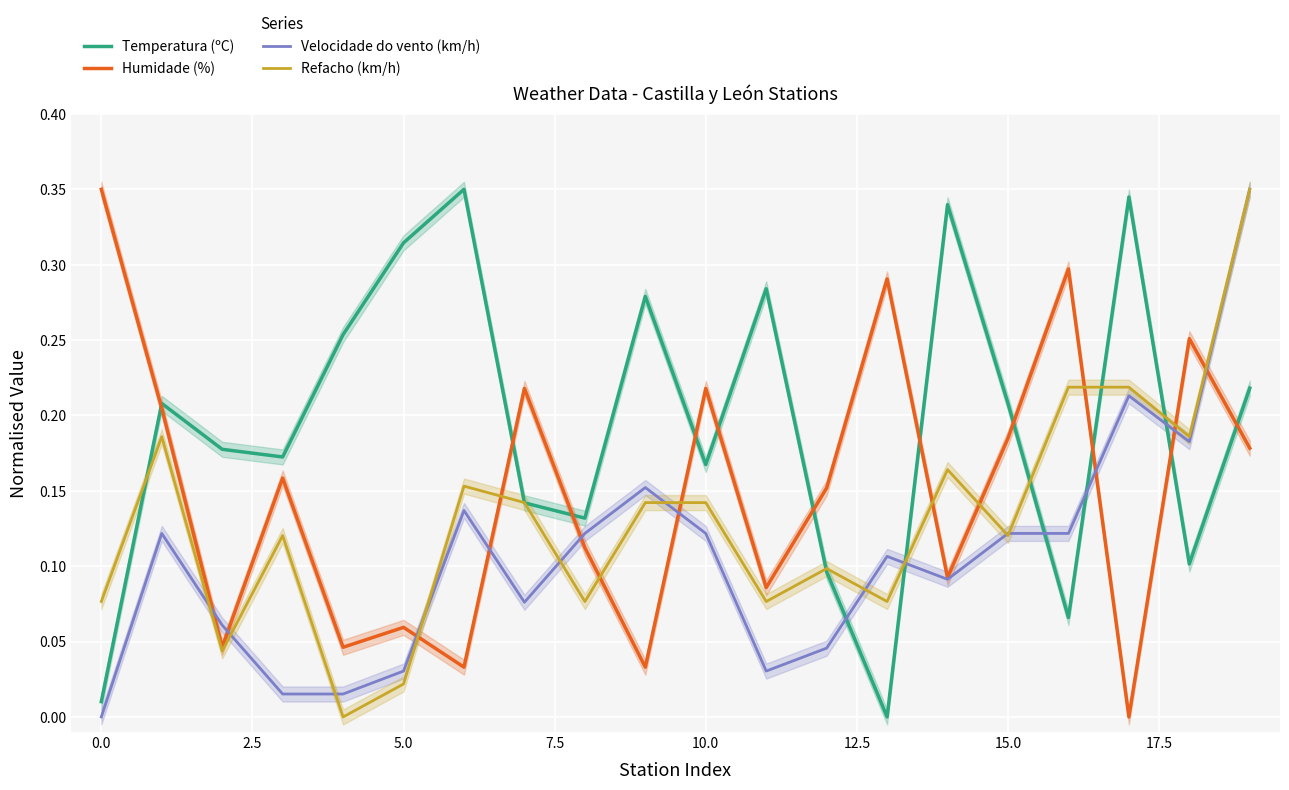

Which series has the largest total across all categories?

Temperatura (ºC)